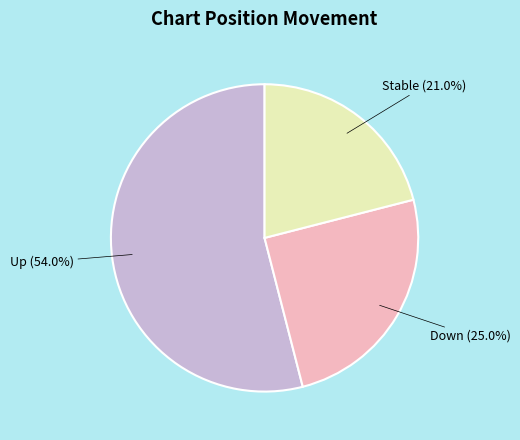

Count the number of slices in the pie.

3